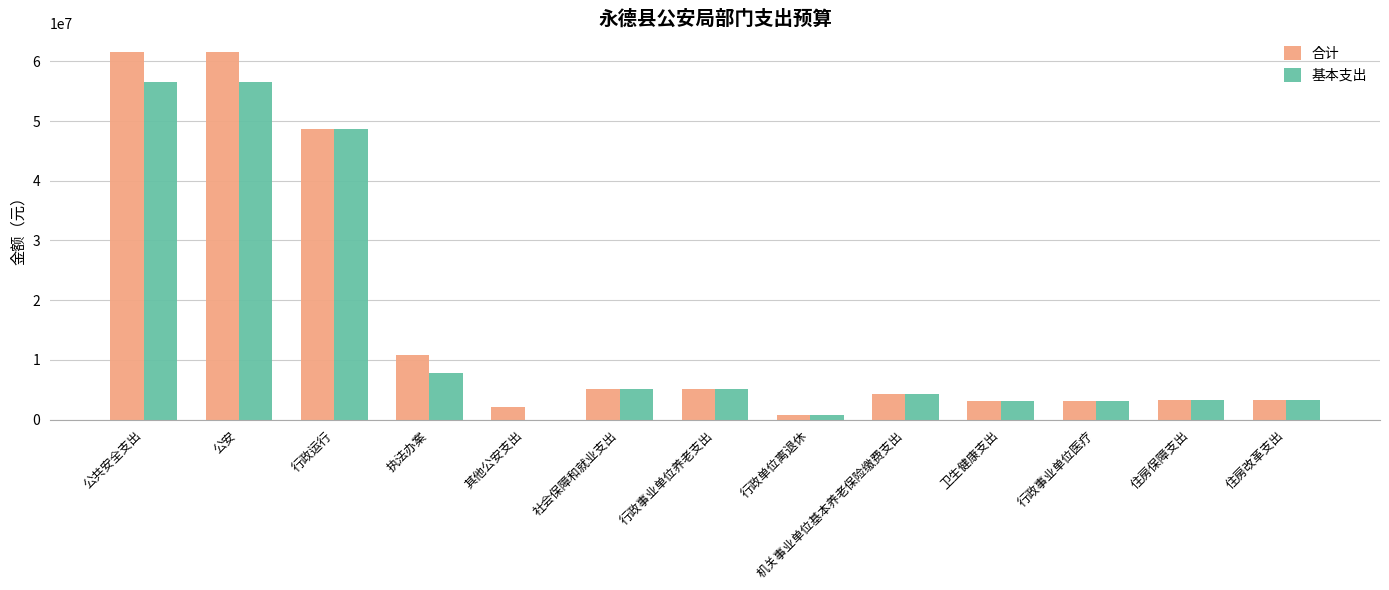

What are all the series names shown in the legend?

合计, 基本支出